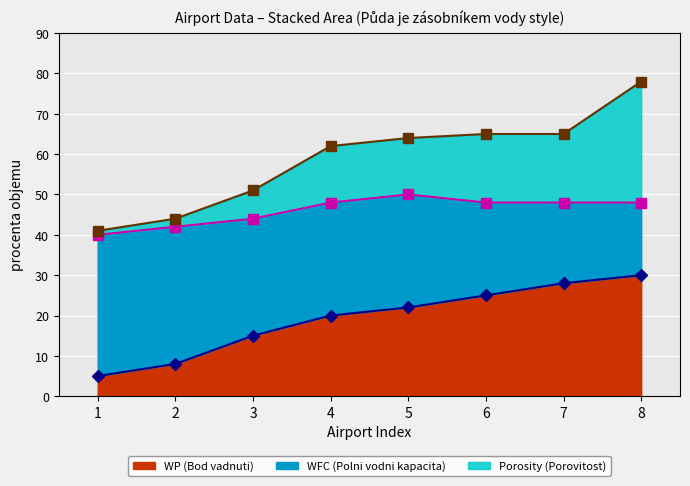

List the labels in order of Polni vodni kapacita (line) value, smallest first.

1, 2, 3, 4, 6, 7, 8, 5